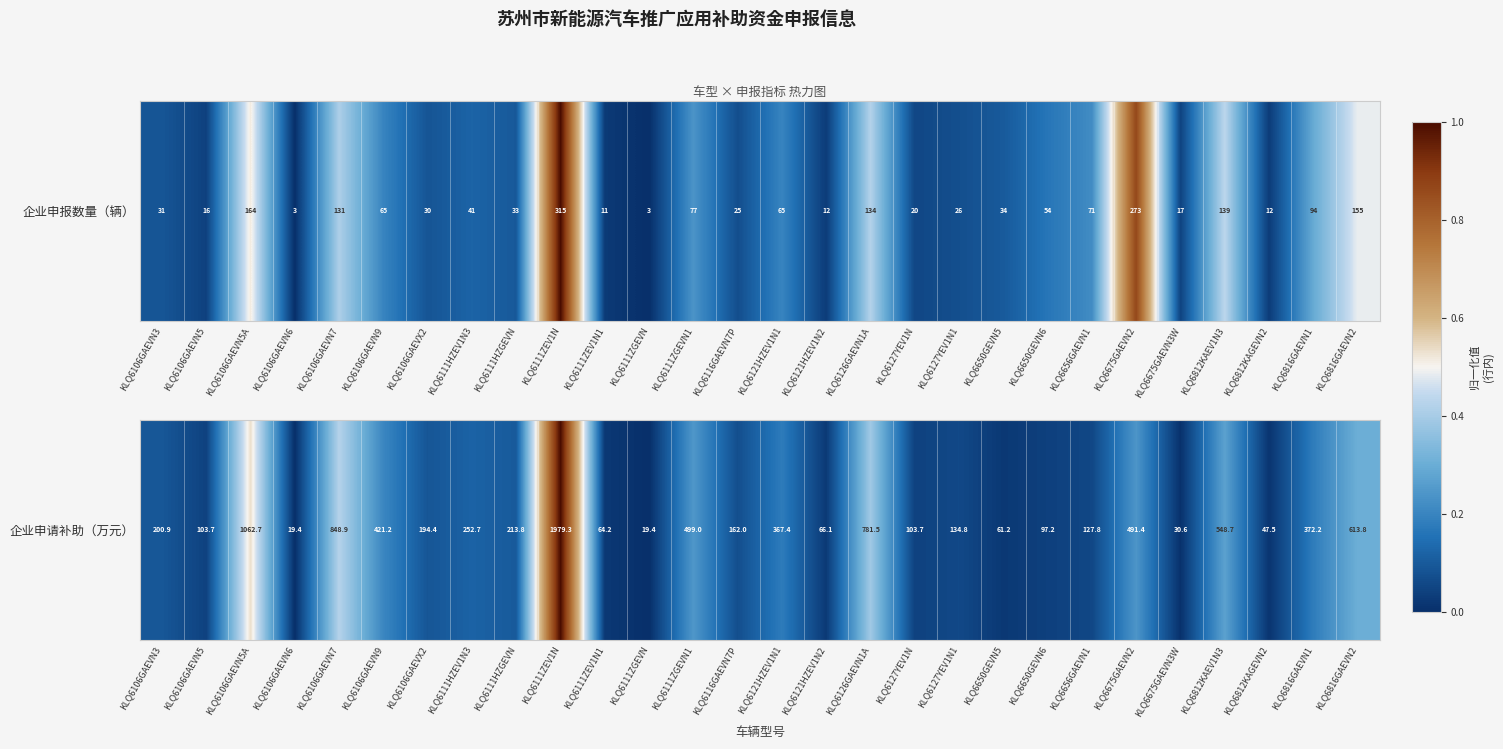

How many data points does each series have?

28